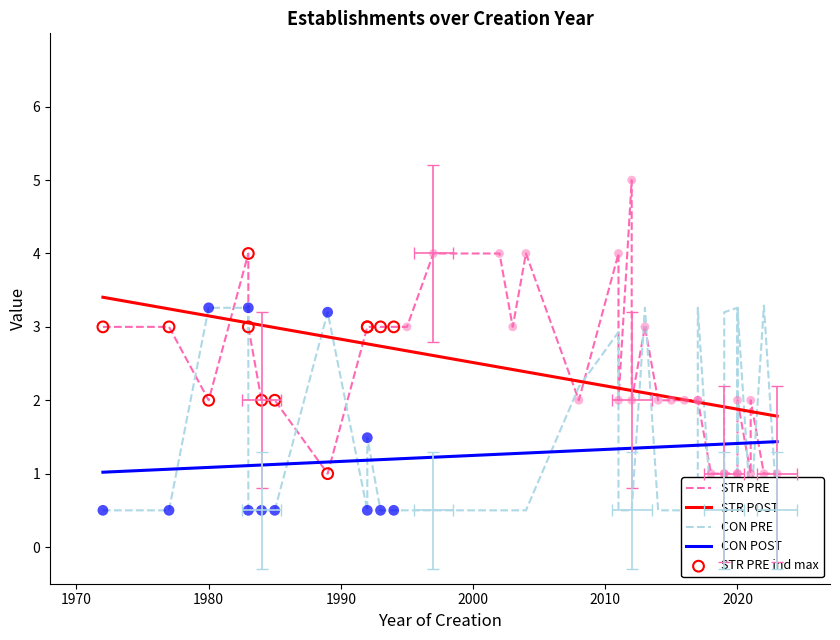

At how many categories does at least one series exceed 3?

14